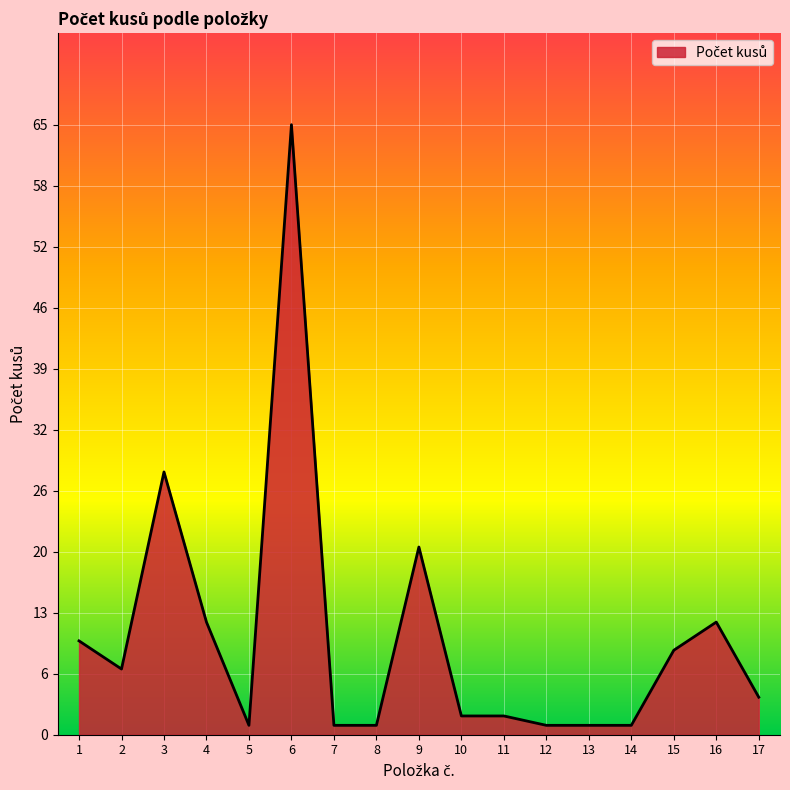

At which category does the data reach its first local peak?

3